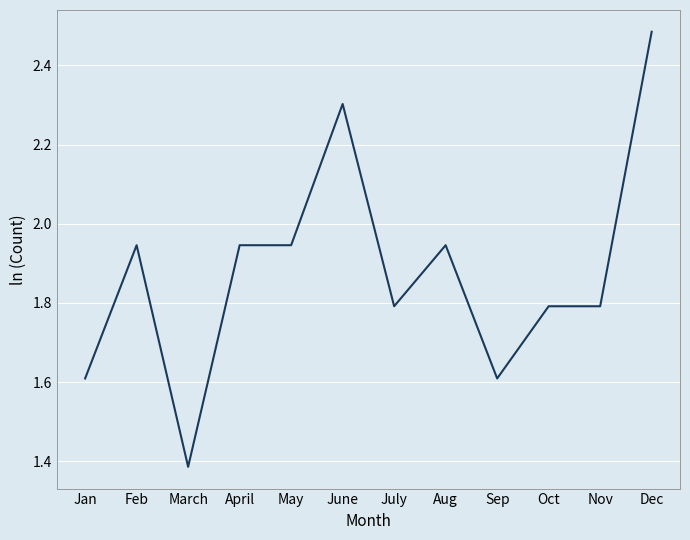

What position from the right is Nov?

2